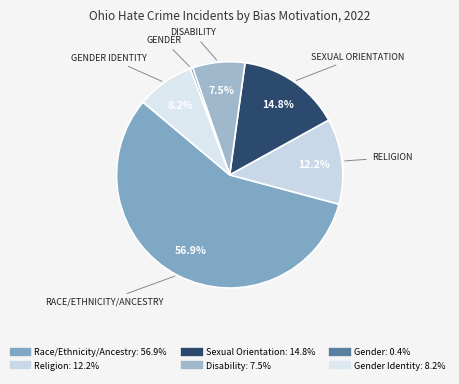

Which category has the smallest portion of the pie?

Gender